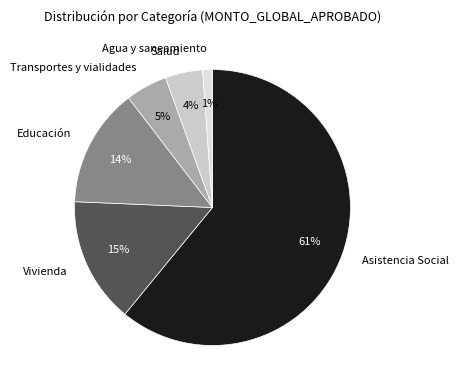

What is the ratio of the value at Transportes y vialidades to the value at Vivienda?

0.3